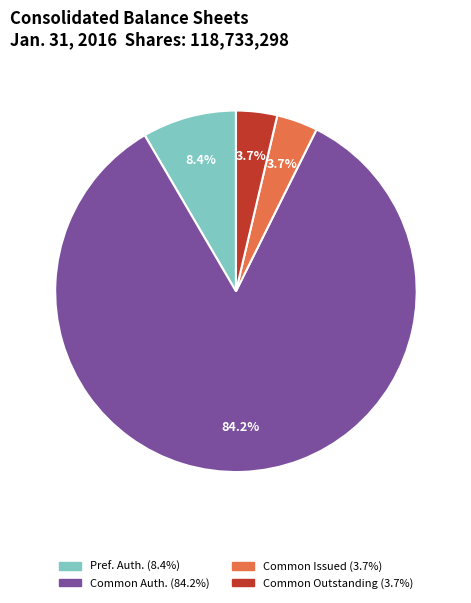

Does any single category account for the majority?

Yes